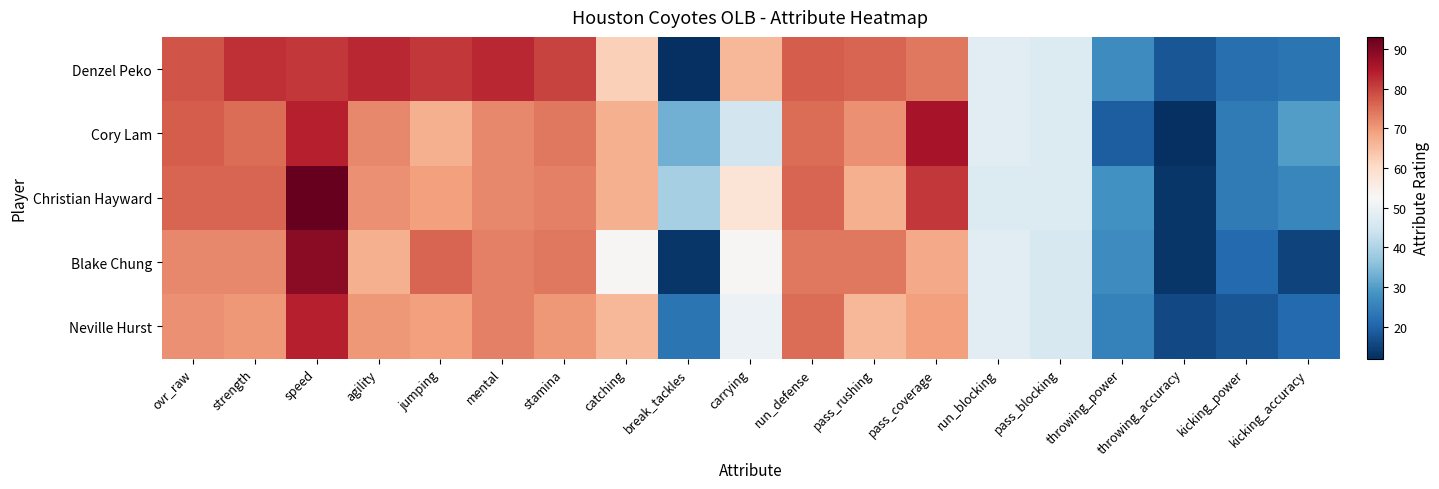

What is the maximum value shown in the chart?

93